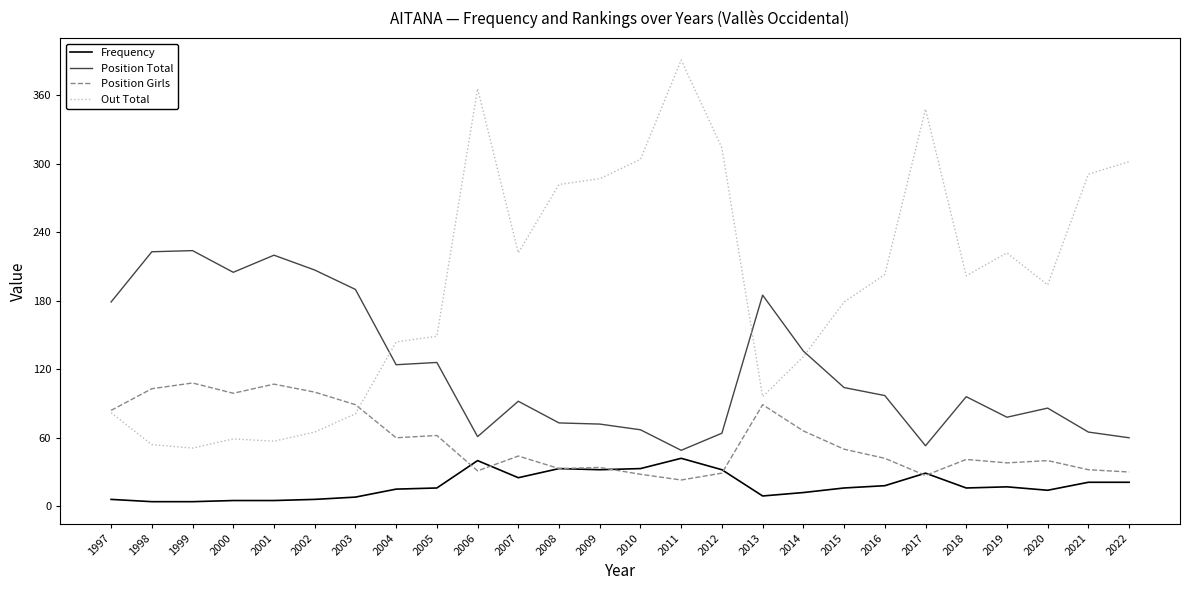

What is the difference between the Position Total values at 2003 and 2022?

130